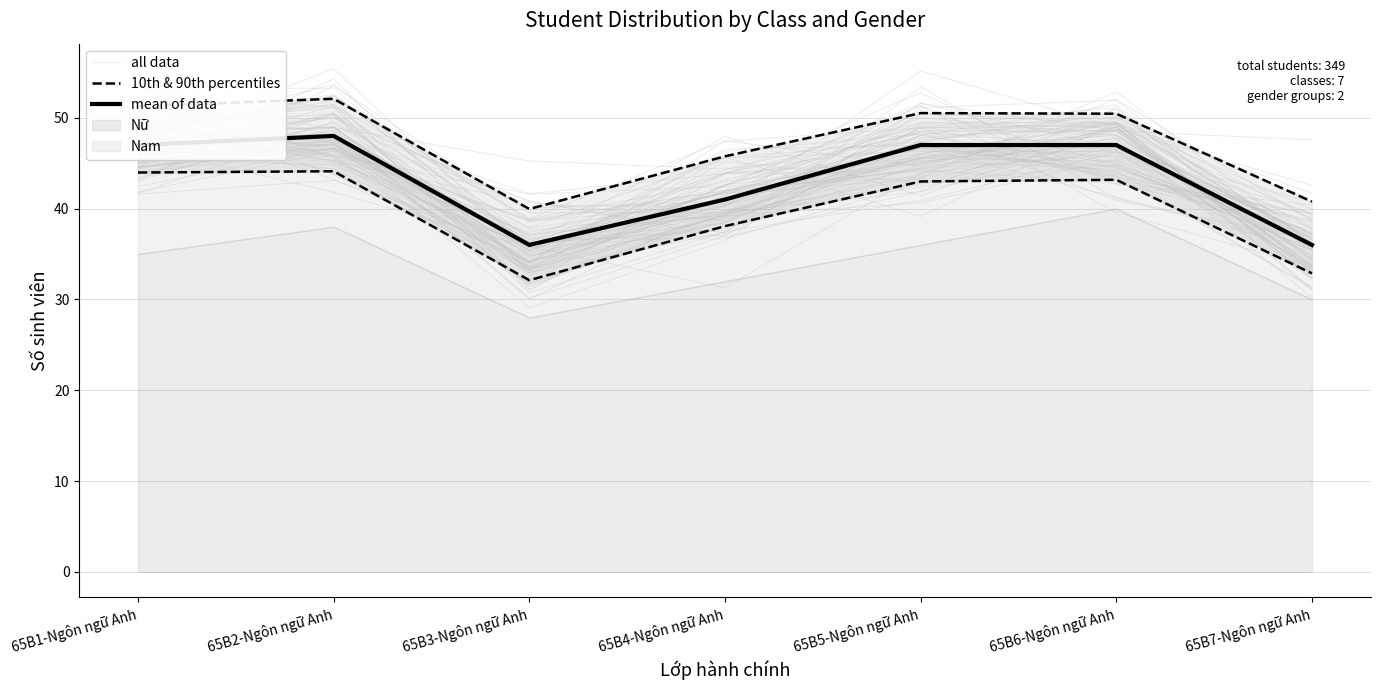

What is the sum of all 10th & 90th percentiles values?

277.3